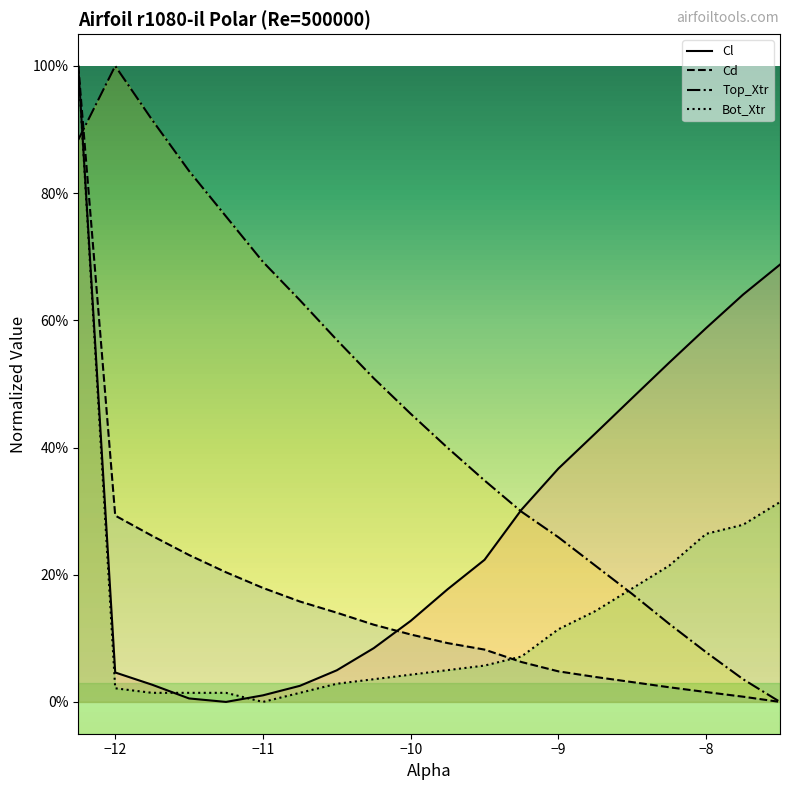

Reading right to left, list all the values displayed in this chart.

Cl: 0.7	0.6	0.6	0.5	0.5	0.4	0.4	0.3	0.2	0.2	0.1	0.1	0.0	0.0	0.0	0.0	0.0	0.0	0.0	1.0
Cd: 0.0	0.0	0.0	0.0	0.0	0.0	0.0	0.1	0.1	0.1	0.1	0.1	0.1	0.2	0.2	0.2	0.2	0.3	0.3	1.0
Top_Xtr: 0.0	0.0	0.1	0.1	0.2	0.2	0.3	0.3	0.3	0.4	0.5	0.5	0.6	0.6	0.7	0.8	0.8	0.9	1.0	0.9
Bot_Xtr: 0.3	0.3	0.3	0.2	0.2	0.1	0.1	0.1	0.1	0.0	0.0	0.0	0.0	0.0	0.0	0.0	0.0	0.0	0.0	1.0